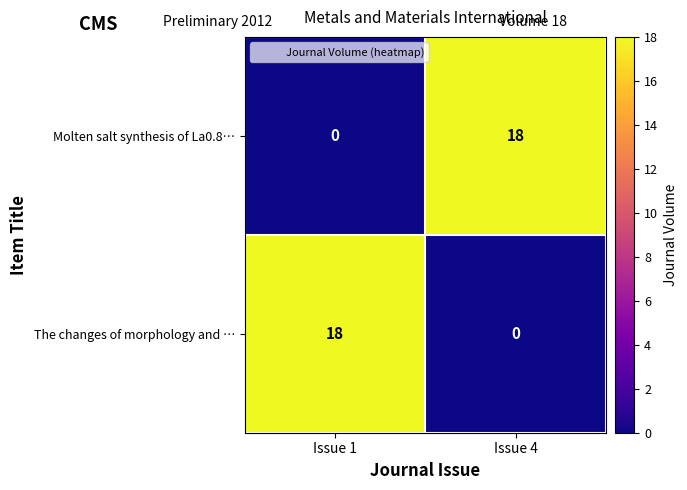

What is the spread (max minus min) of values at Issue 4?

18